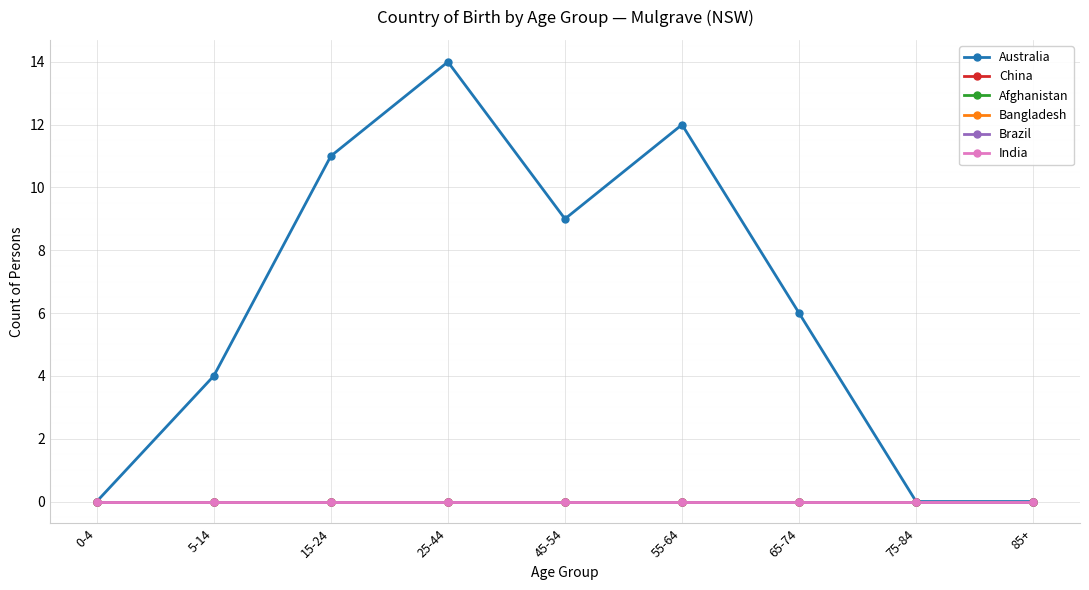

Rank the series at 55-64 from highest to lowest value.

Australia, China, Afghanistan, Bangladesh, Brazil, India